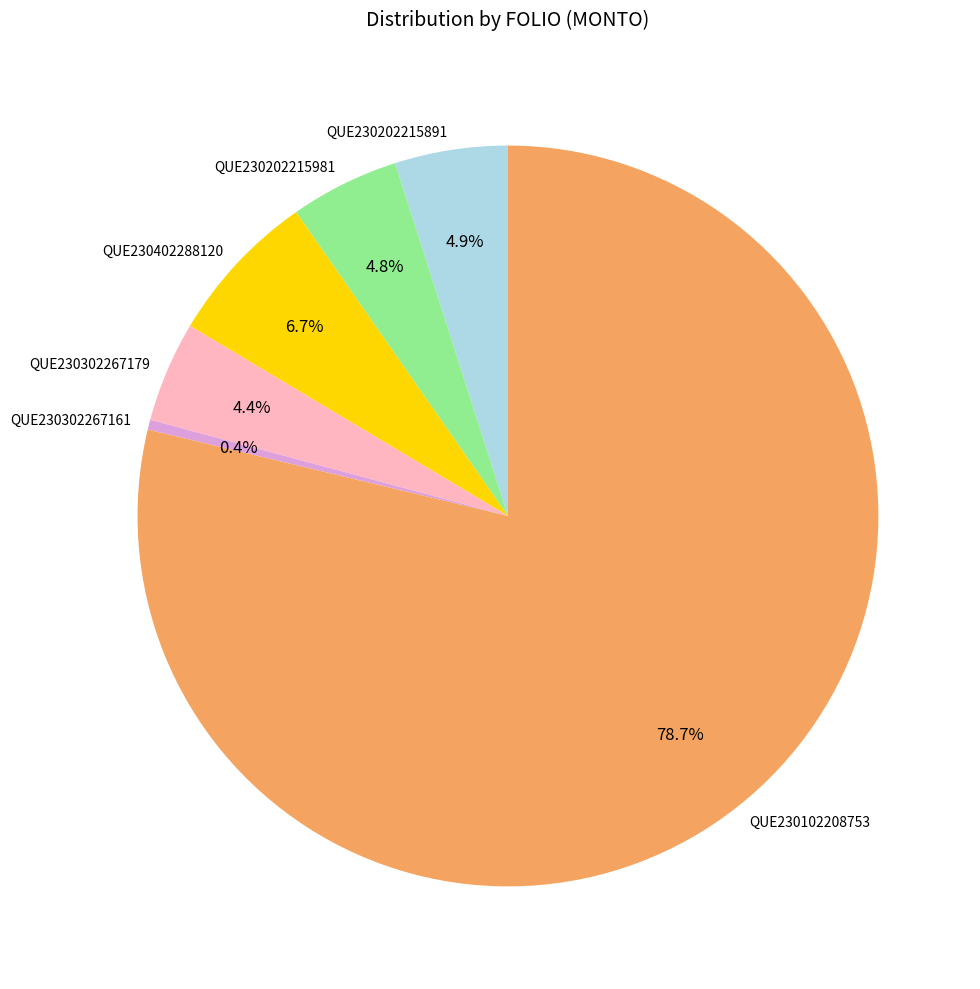

Is it true that QUE230102208753 is 91% of the pie?

False